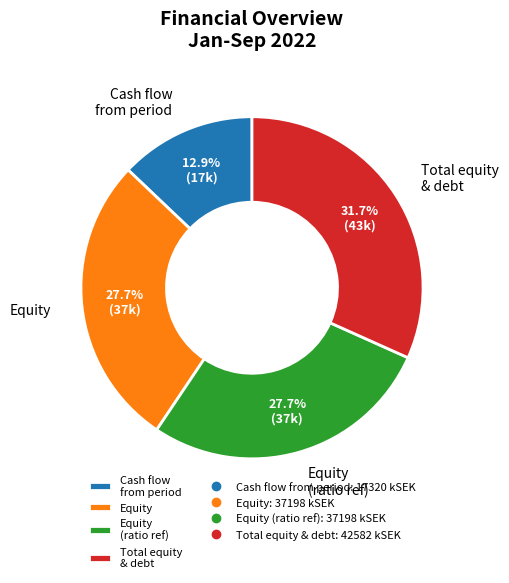

Do Cash flow from period and Equity together represent more than half of the pie?

No